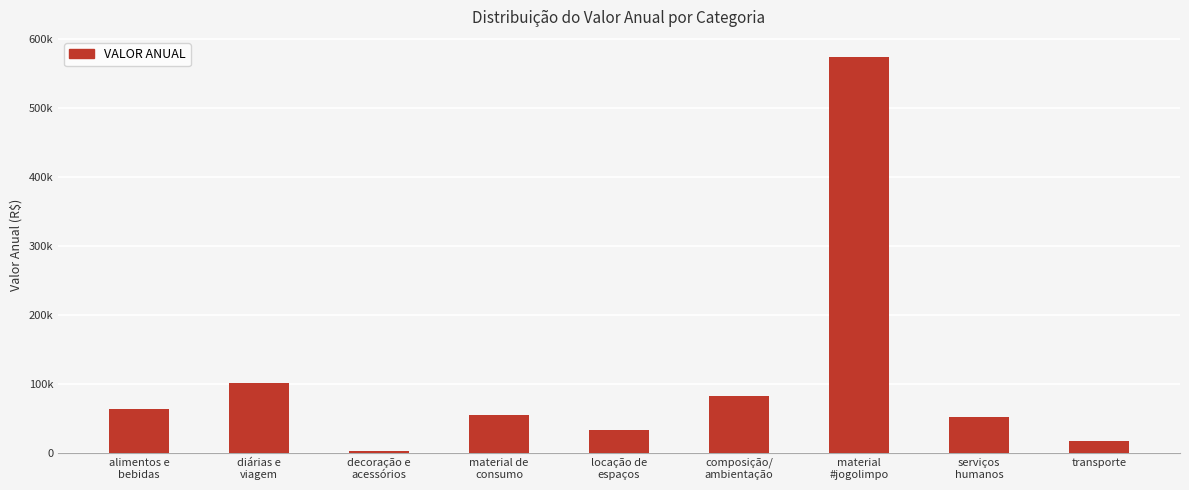

What is the greatest value displayed?

573817.8